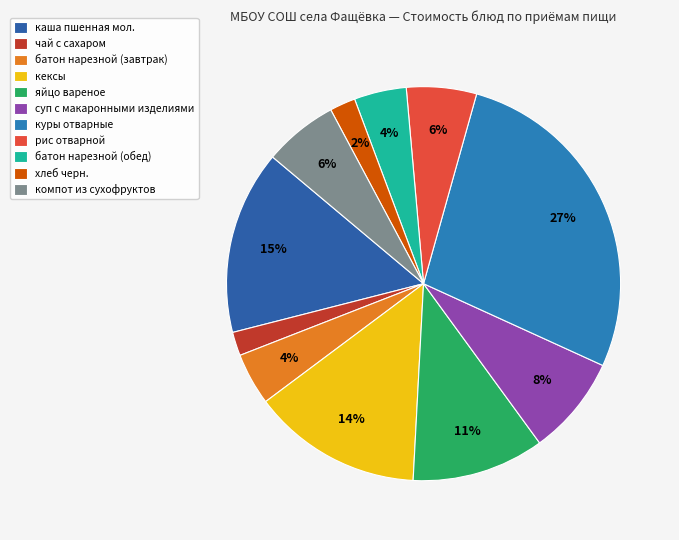

Count the number of slices in the pie.

11